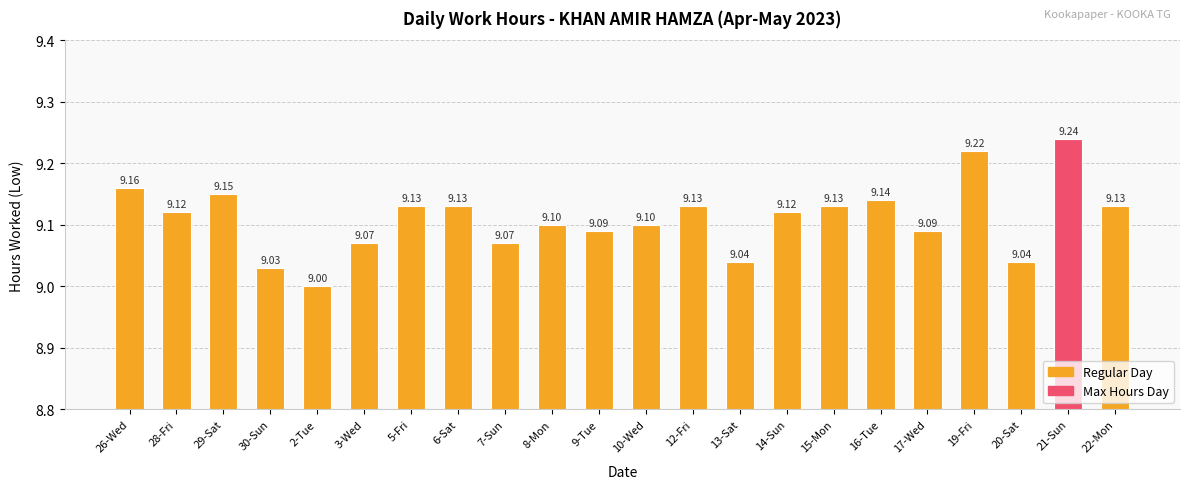

Count the number of categories in the chart.

22